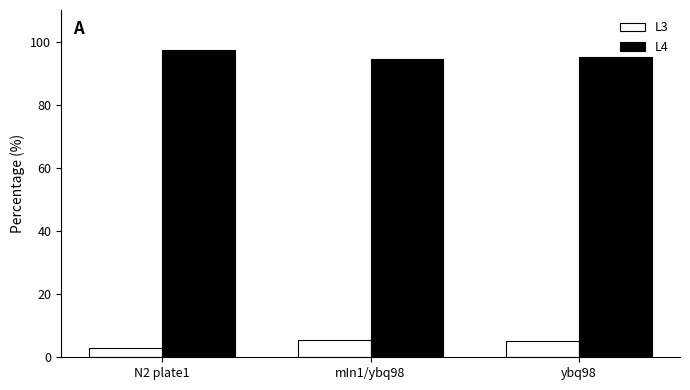

What is the difference between the highest and lowest values at ybq98?

90.0